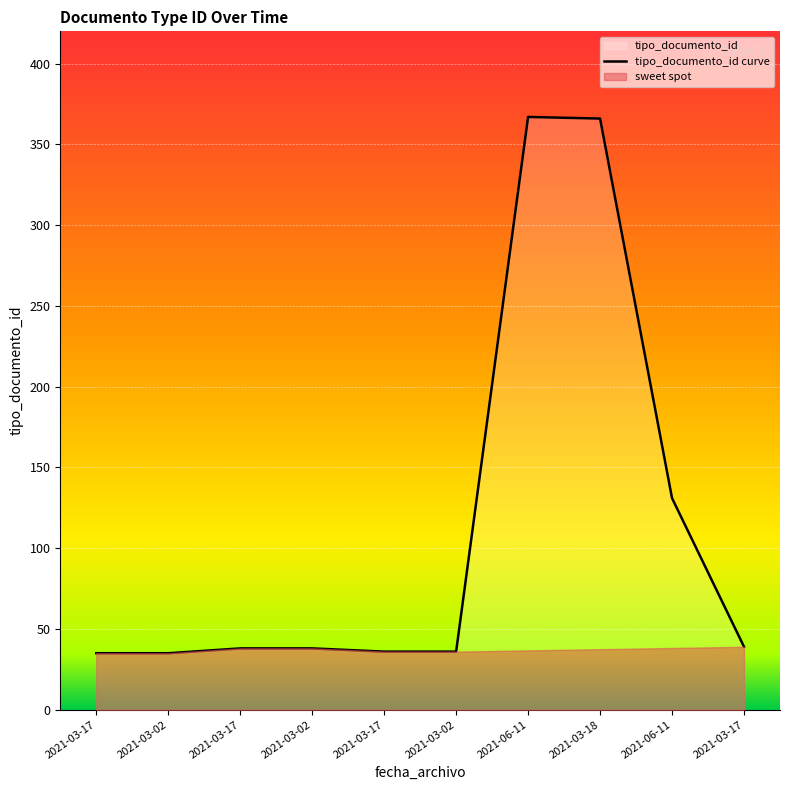

The chart shows a value of 35 at 2021-03-17. True or false?

True